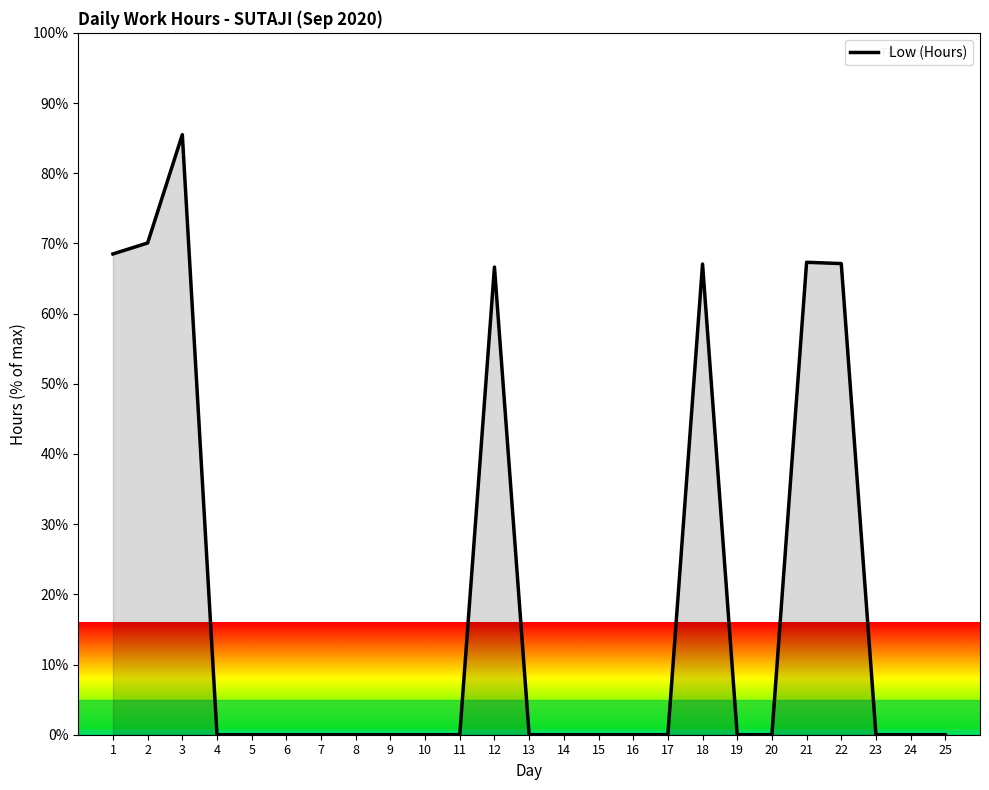

Read the value at 12.

66.6